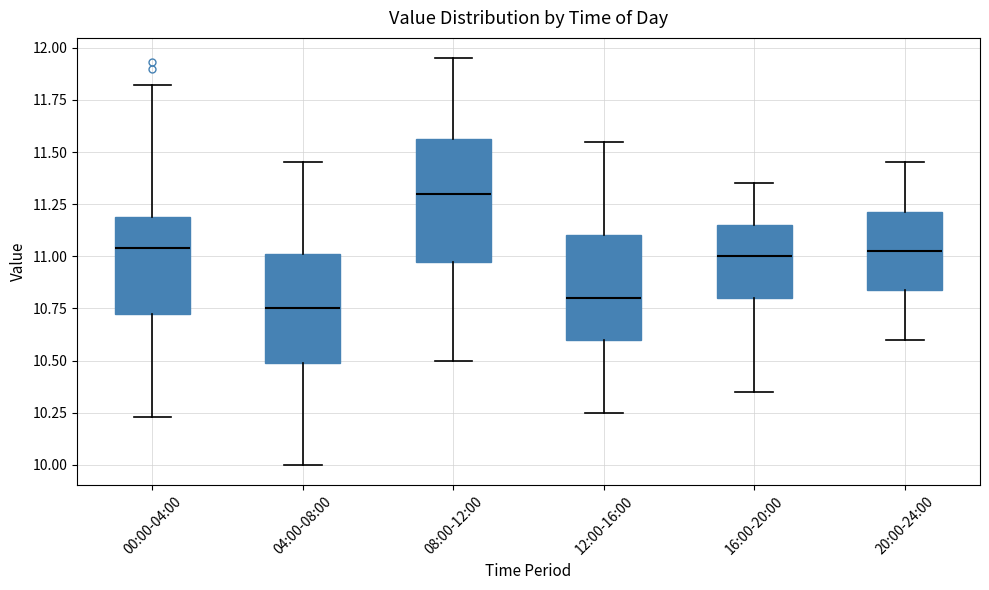

Which box is the tallest, from its lower edge to its upper edge?

08:00-12:00